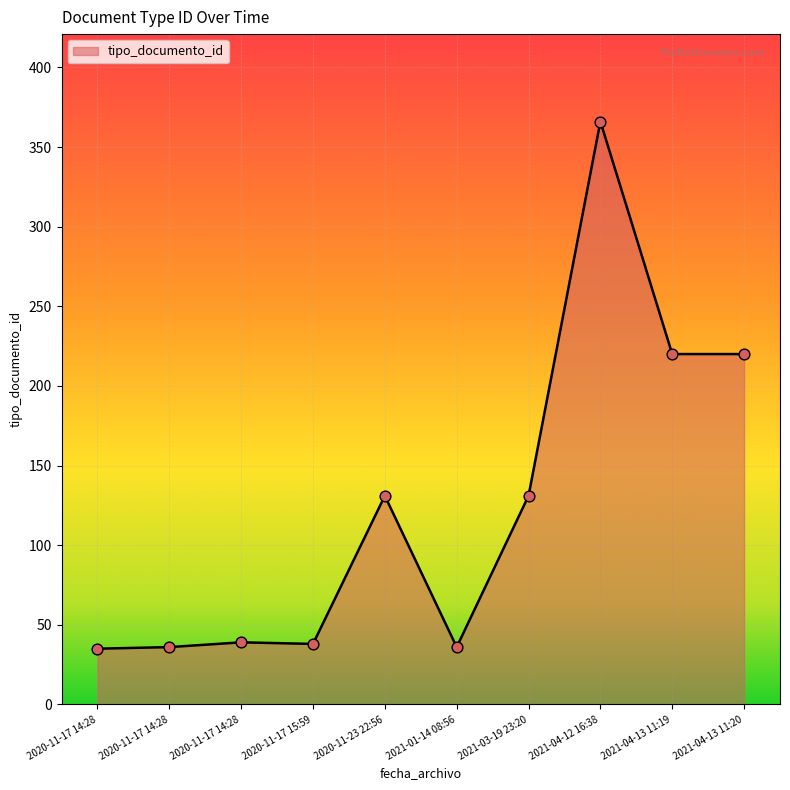

Which has a higher value, 2020-11-23 22:56 or 2020-11-17 14:28?

2020-11-23 22:56